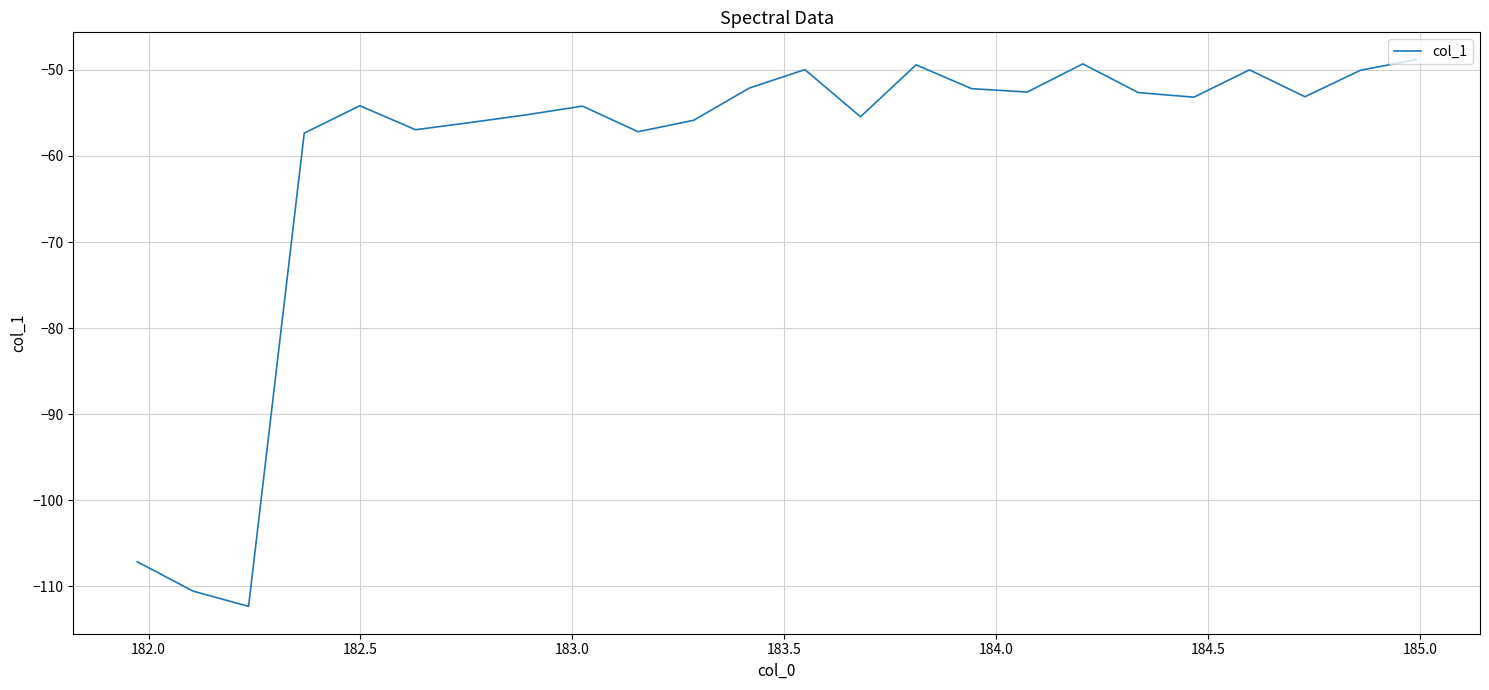

What is the maximum value shown in the chart?

-48.8